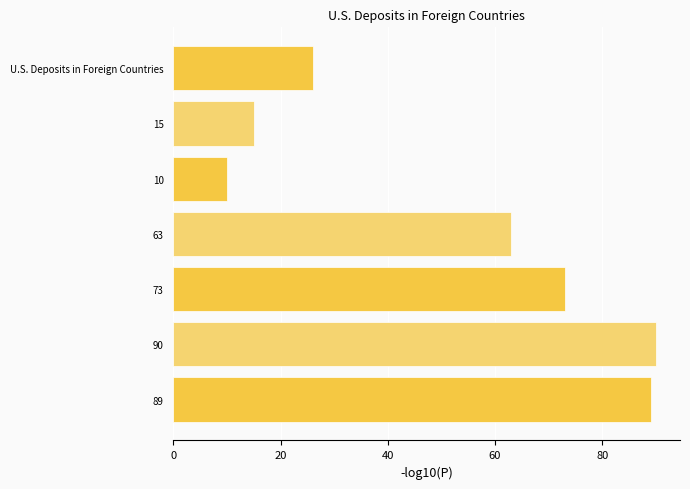

What is the label of the 5th bar from the top?

73